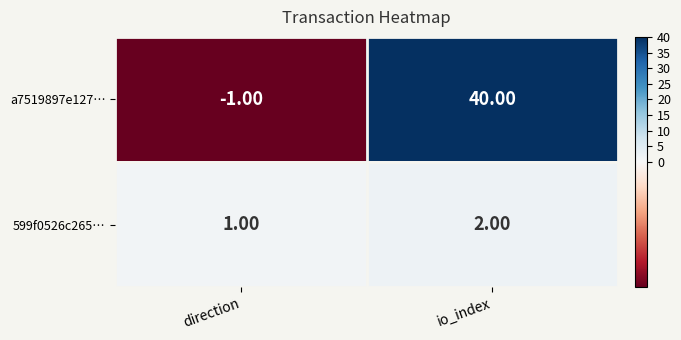

List the labels in order of a7519897e127… value, largest first.

io_index, direction